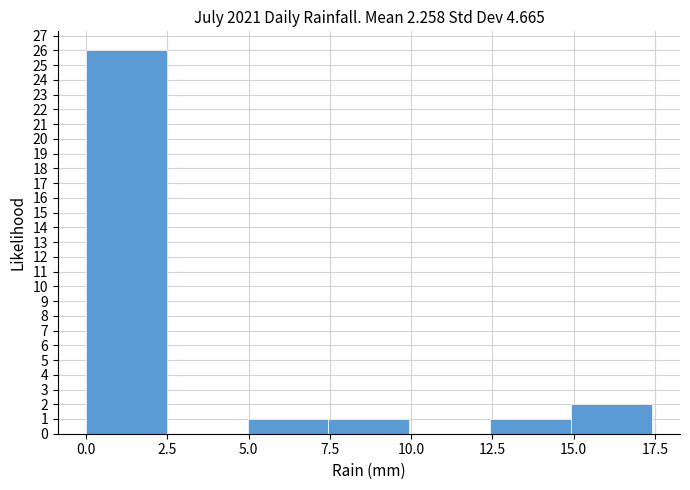

Reading left to right, transcribe this chart: for each bar, give the range it covers on the x-axis and its height. Neither the bar edges nor the heights are printed on the chart, so give them approximately, as read against the axes.

0.0 to 2.5: 26
2.5 to 5.0: 0
5.0 to 7.5: 1
7.5 to 10.0: 1
10.0 to 12.5: 0
12.5 to 15.0: 1
15.0 to 17.5: 2